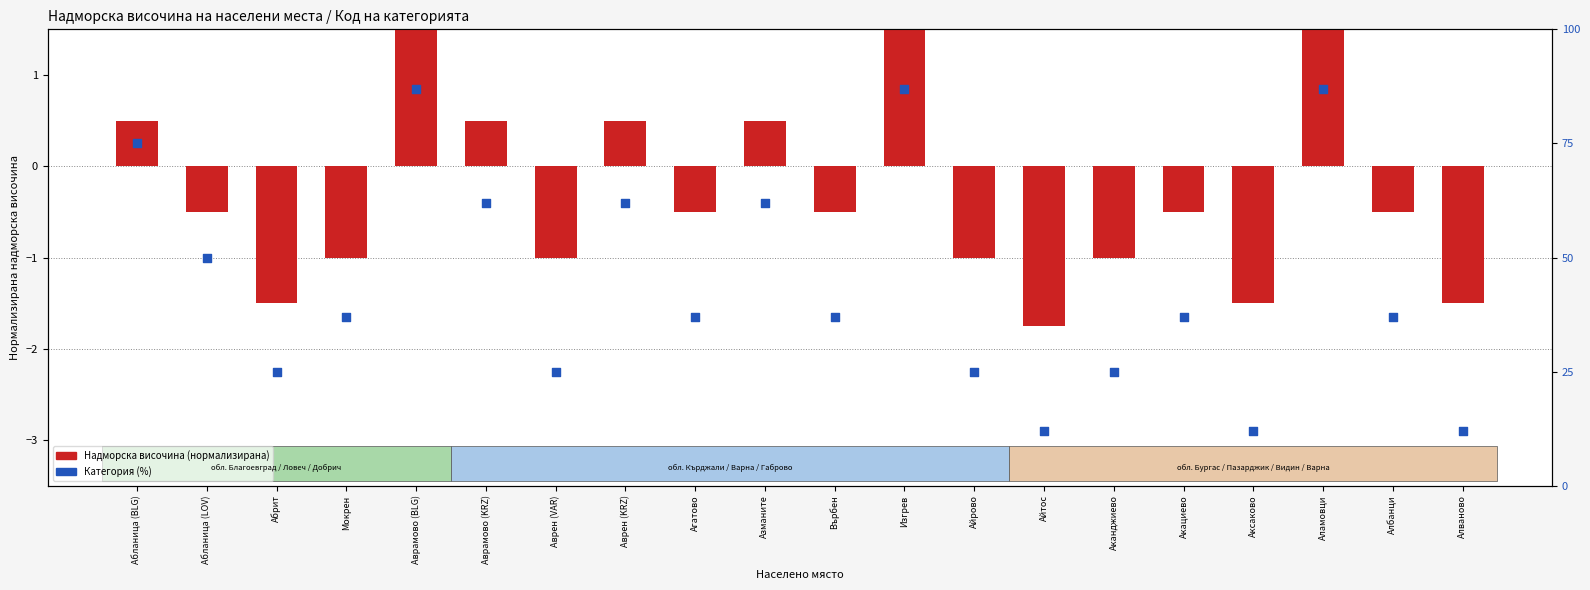

What are all the series names shown in the legend?

Надморска височина (нормализирана), Категория (%)